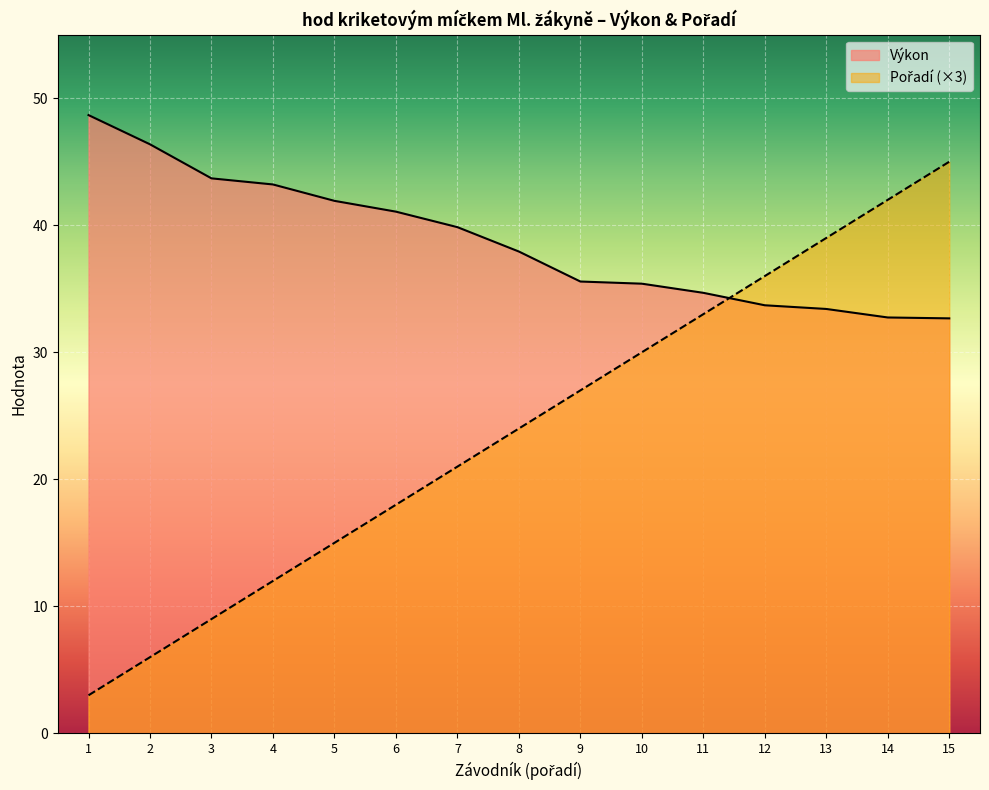

How many data points in Pořadí are above 24?

7